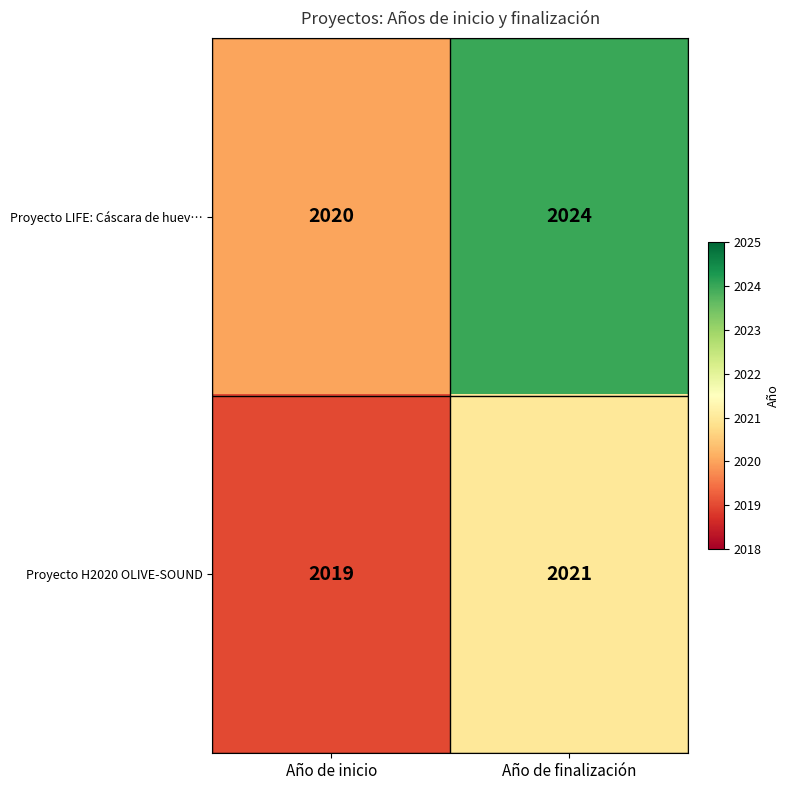

How many series are shown in this chart?

2